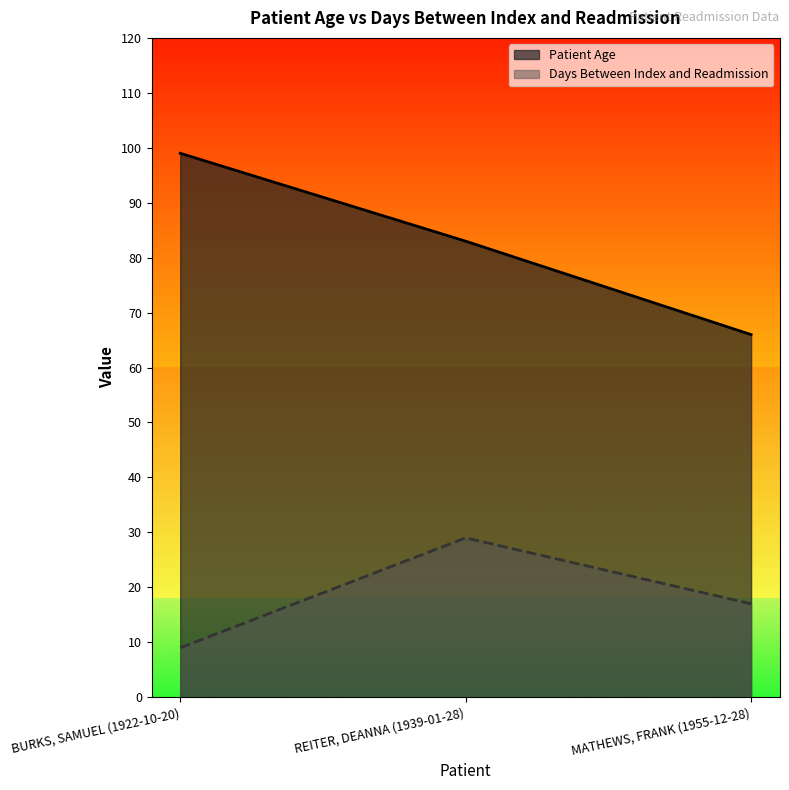

Which series has the widest spread of values?

Patient Age